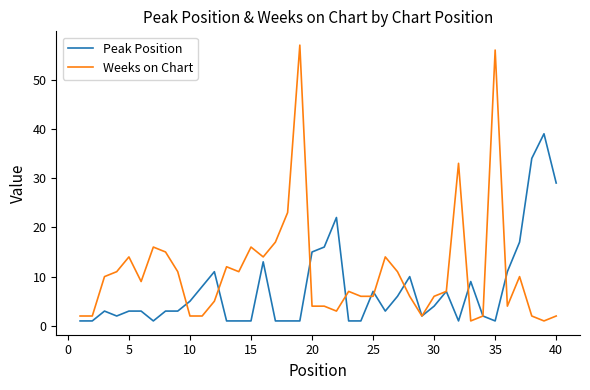

Which series has the largest total across all categories?

Weeks on Chart